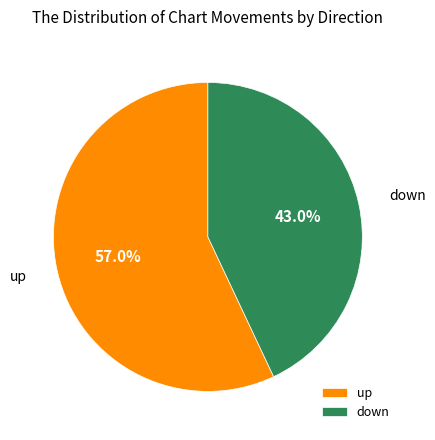

Which category has the biggest portion of the pie?

up